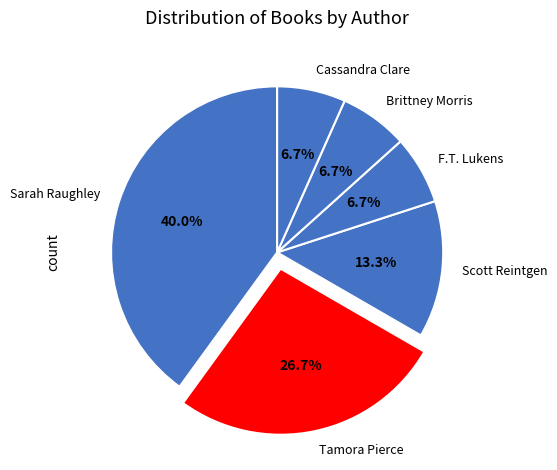

To the nearest percent, what is the average slice percentage?

17%